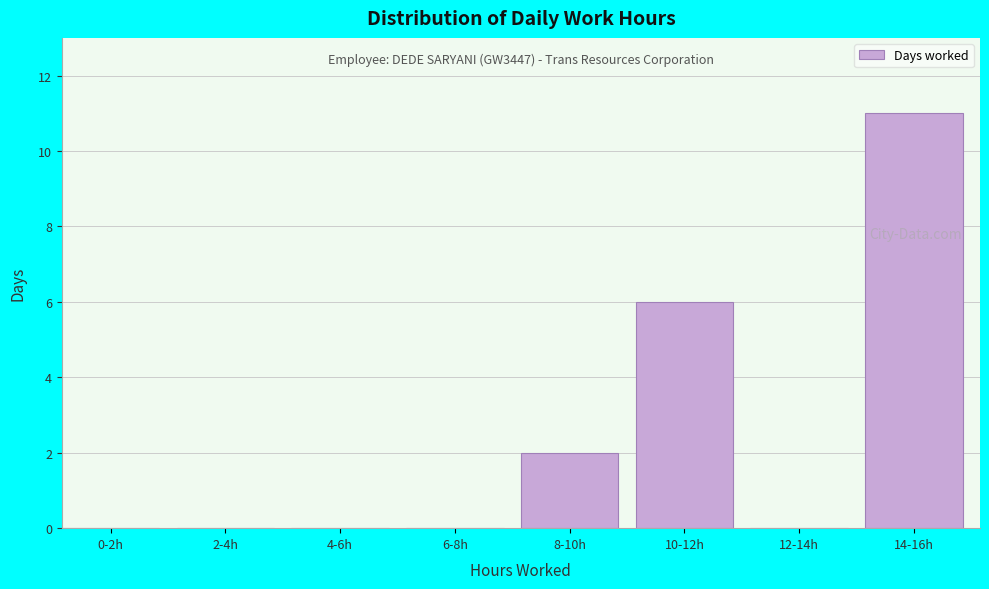

Reading left to right, what are all the values shown in this chart?

0-2h=0	2-4h=0	4-6h=0	6-8h=0	8-10h=2	10-12h=6	12-14h=0	14-16h=11